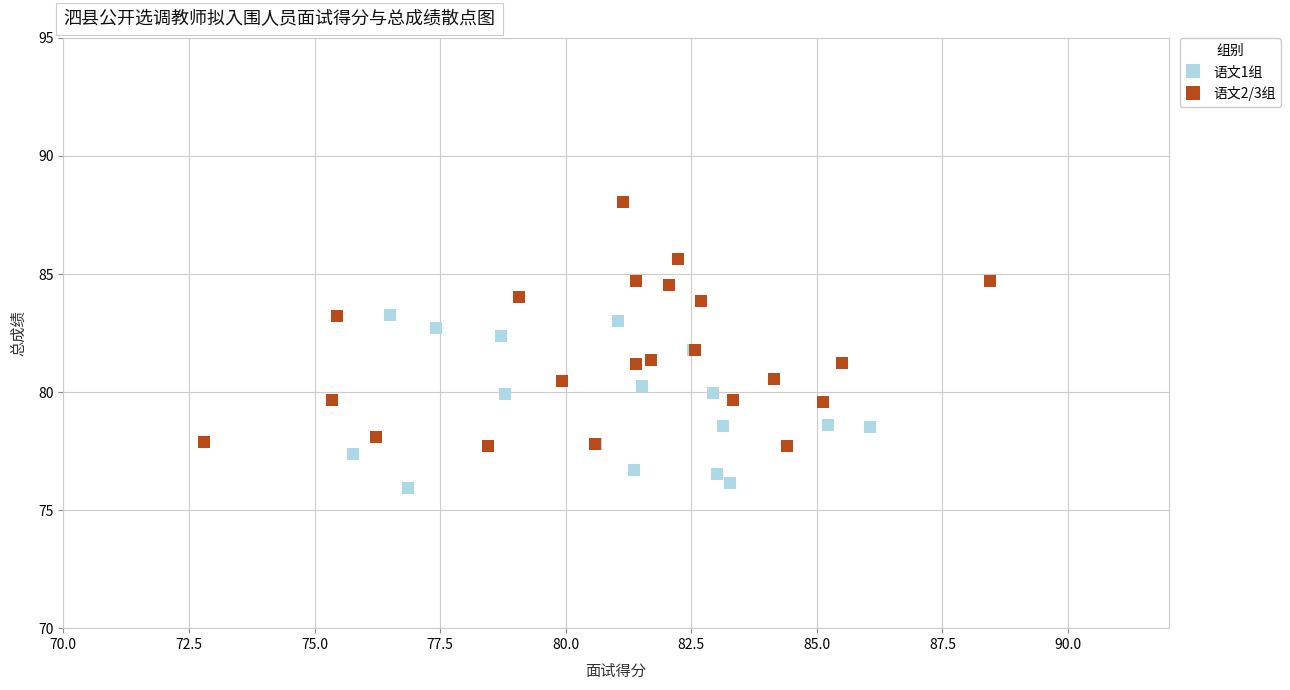

Which series contains the highest Y value?

语文2/3组